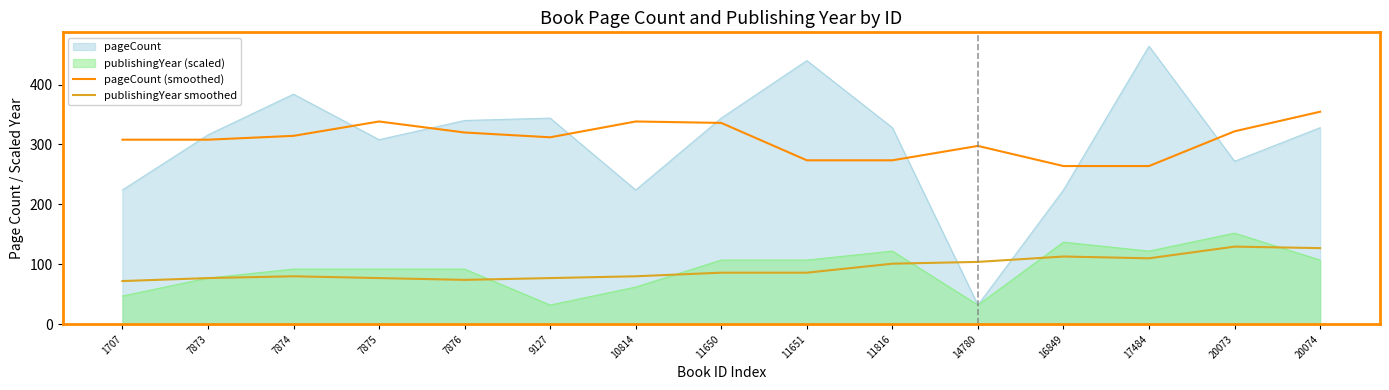

True or false: publishingYear smoothed has more than 1 points higher than both neighbors.

True